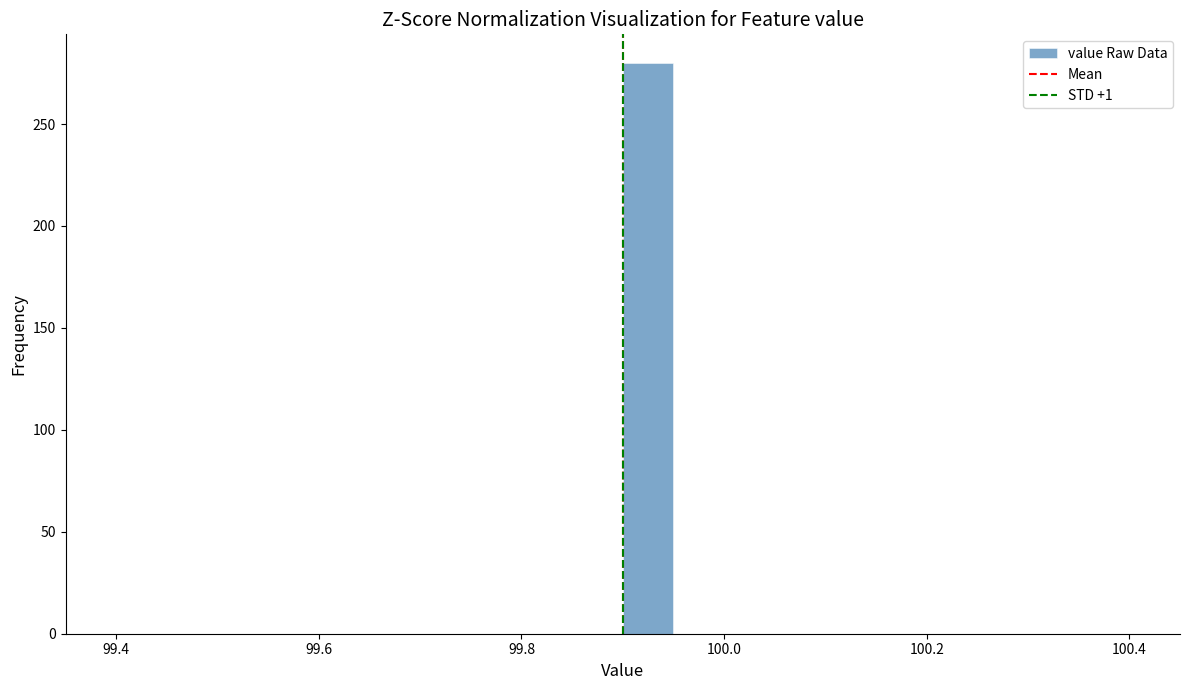

Read against the x-axis, roughly where is the centre of the tallest bar?

99.92